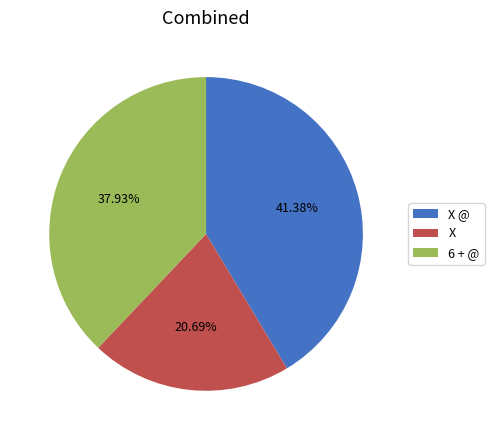

How many segments does this pie chart have?

3